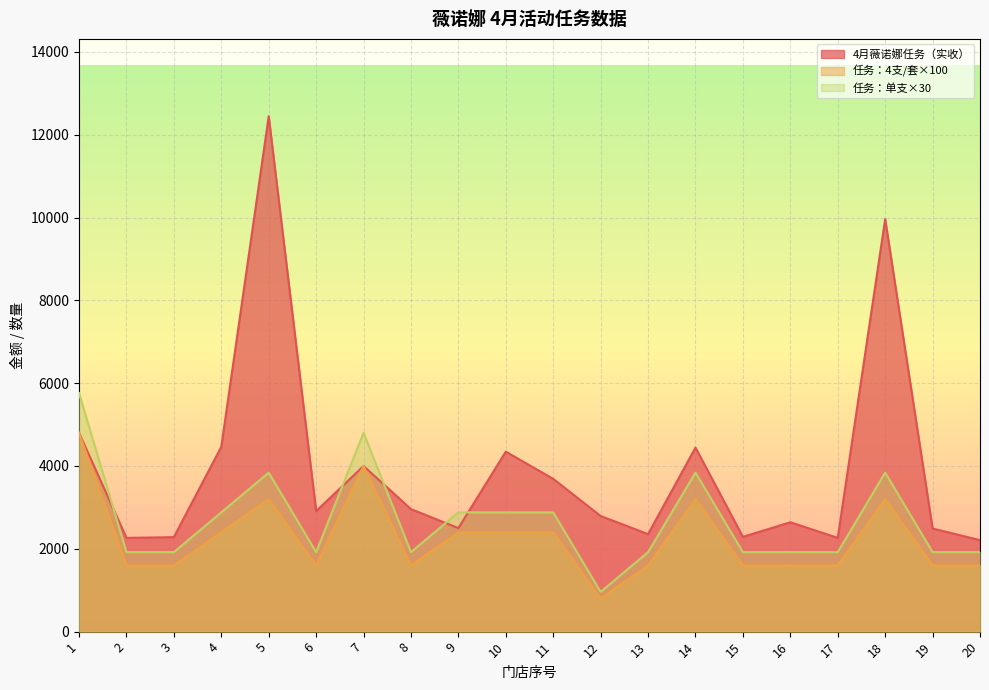

The value of 任务：4支/套 at 13 is 2828.6. True or false?

False